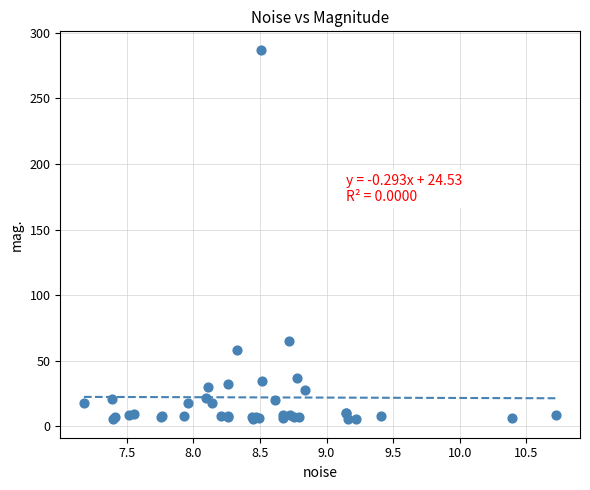

What Y value in the scatter plot is closest to 146?

65.0